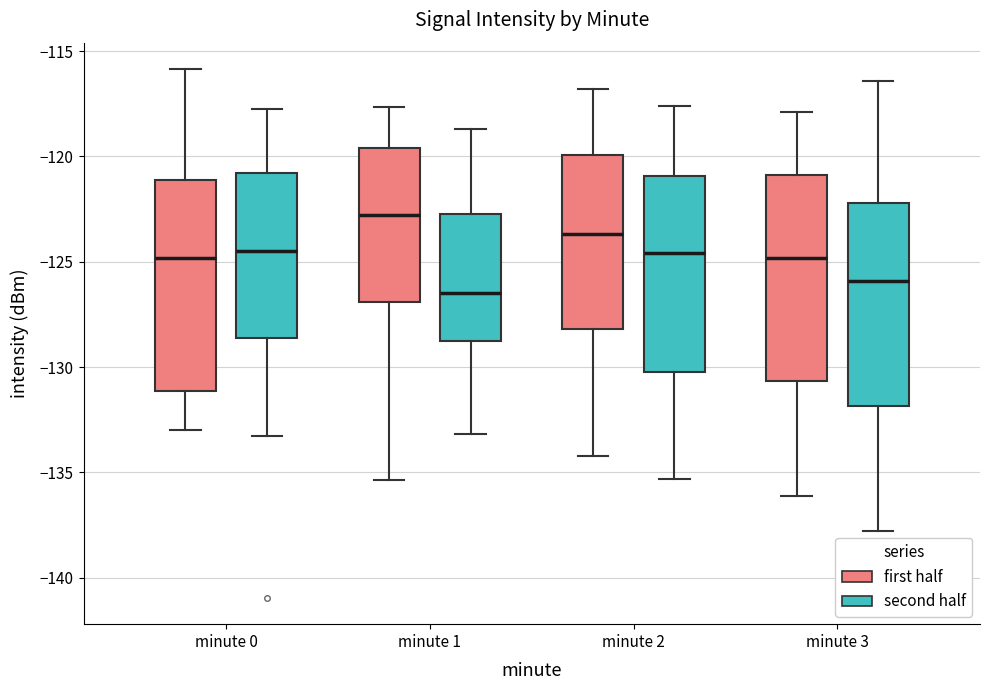

Reading left to right, transcribe this box plot: for each box, give where its median line is, the range the box spans, and where its two whiskers end, as read against the y-axis. The values are not printed on the chart, so give them approximately, as read against the axis.

minute 0 (first half): median -125.0, box -131.0 to -121.0, whiskers -133.0 to -116.0
minute 0 (second half): median -124.5, box -128.5 to -121.0, whiskers -133.5 to -117.5
minute 1 (first half): median -123.0, box -127.0 to -119.5, whiskers -135.5 to -117.5
minute 1 (second half): median -126.5, box -128.5 to -122.5, whiskers -133.0 to -118.5
minute 2 (first half): median -123.5, box -128.0 to -120.0, whiskers -134.0 to -117.0
minute 2 (second half): median -124.5, box -130.0 to -121.0, whiskers -135.5 to -117.5
minute 3 (first half): median -125.0, box -130.5 to -121.0, whiskers -136.0 to -118.0
minute 3 (second half): median -126.0, box -132.0 to -122.0, whiskers -138.0 to -116.5